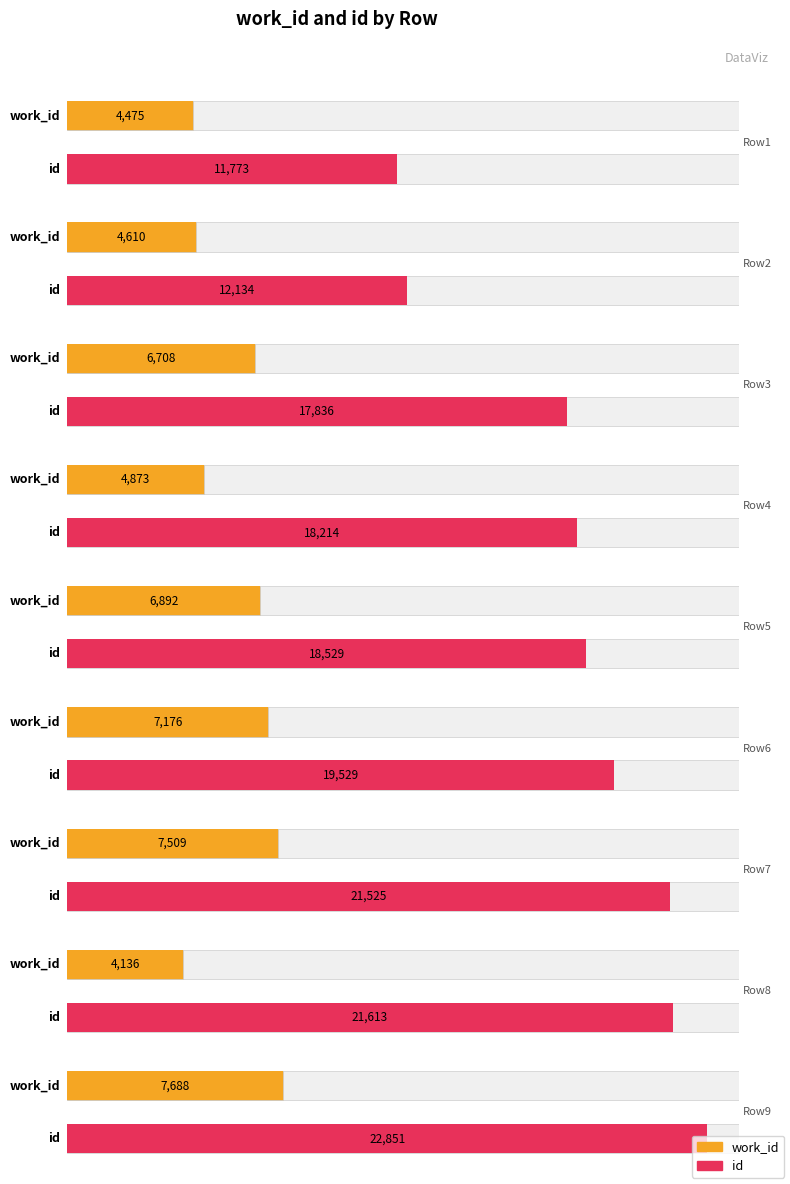

What is the minimum value for id?

11773